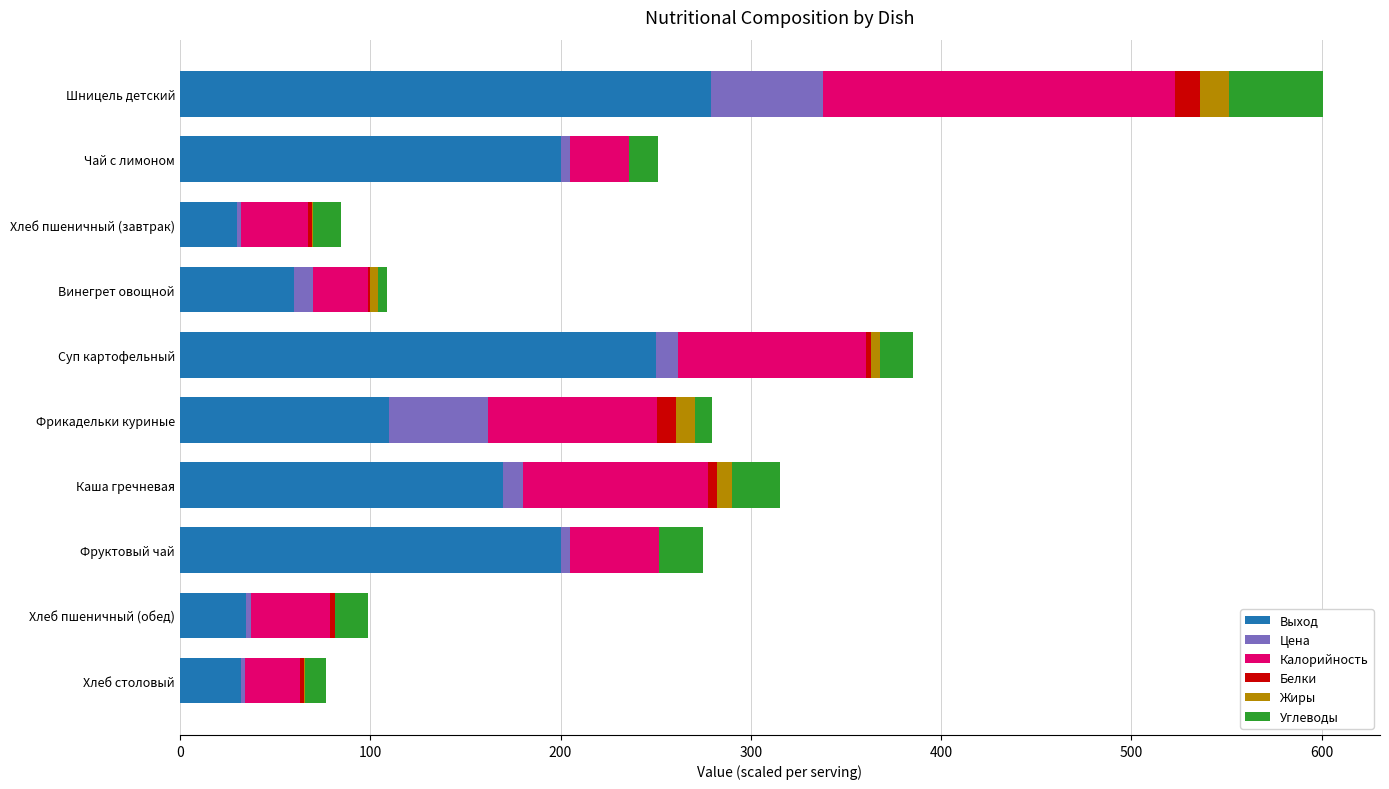

At which category is the sum across all series the highest?

Шницель детский